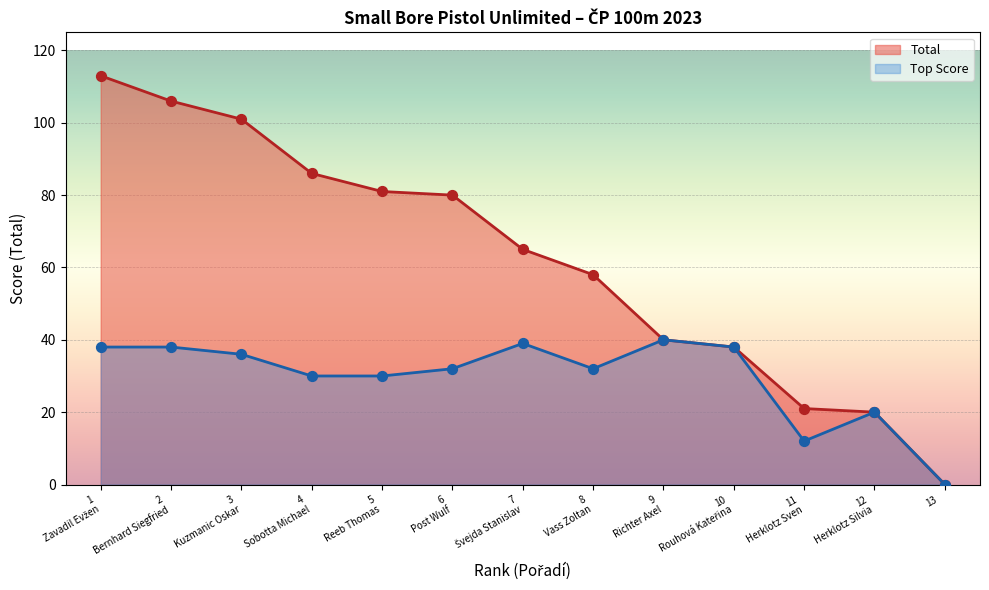

Which series reaches the minimum Y coordinate?

Total